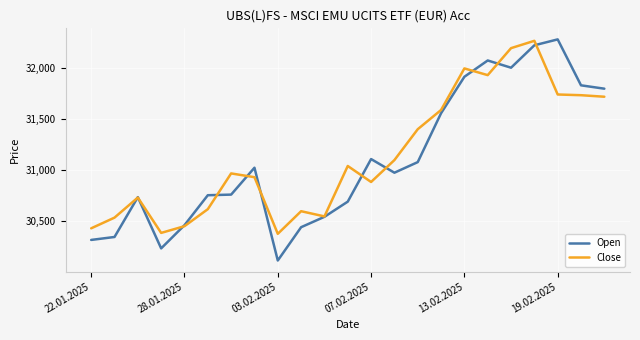

What is the highest value of the Open series?

32283